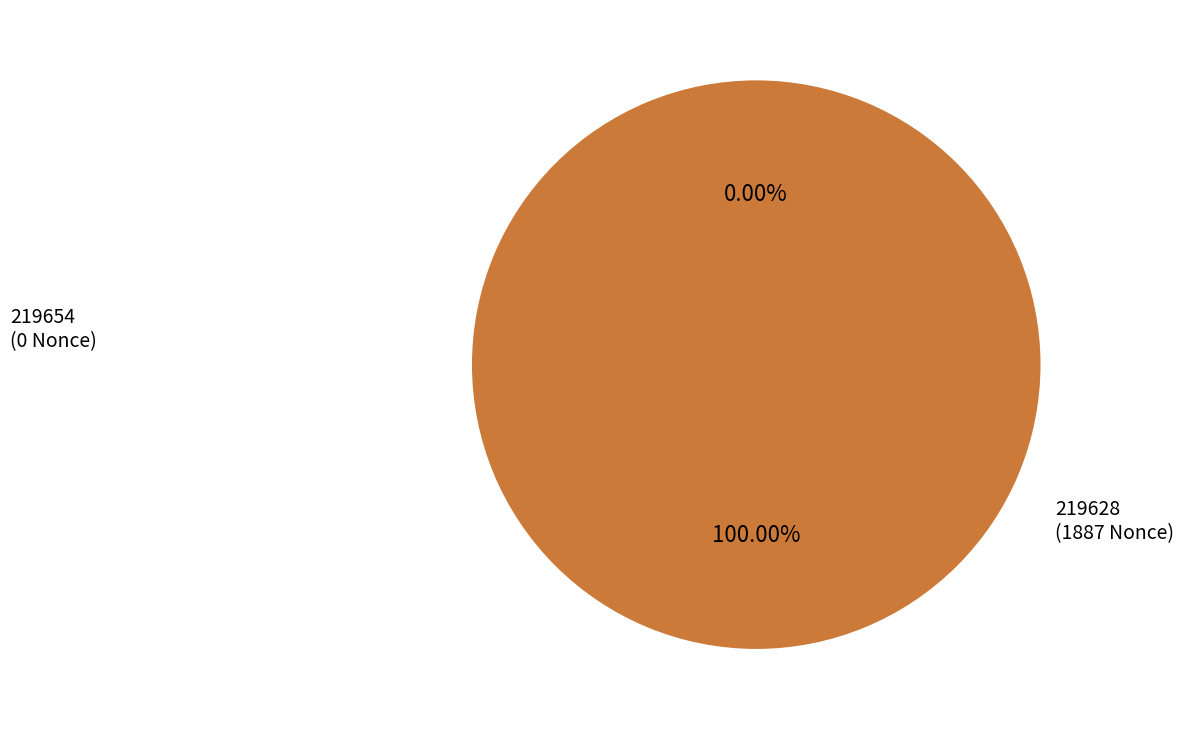

What is the smallest slice in the pie chart?

219654